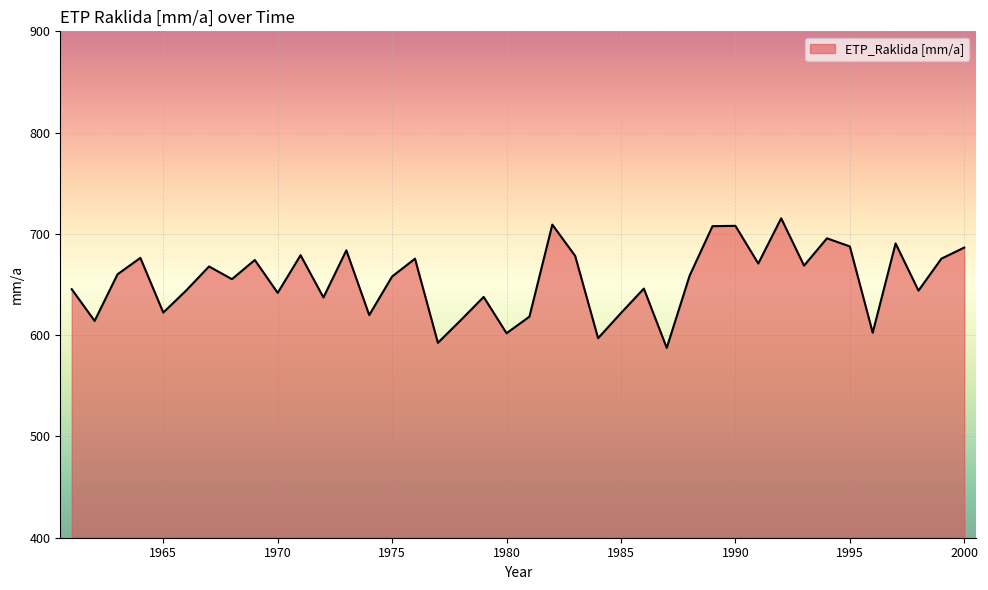

What is the maximum value shown in the chart?

715.4